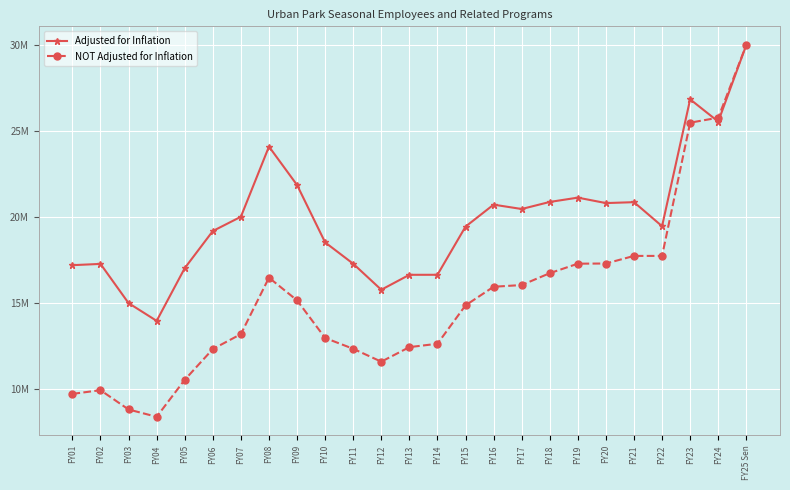

At FY21, list the series in order from largest to smallest.

Adjusted for Inflation, NOT Adjusted for Inflation